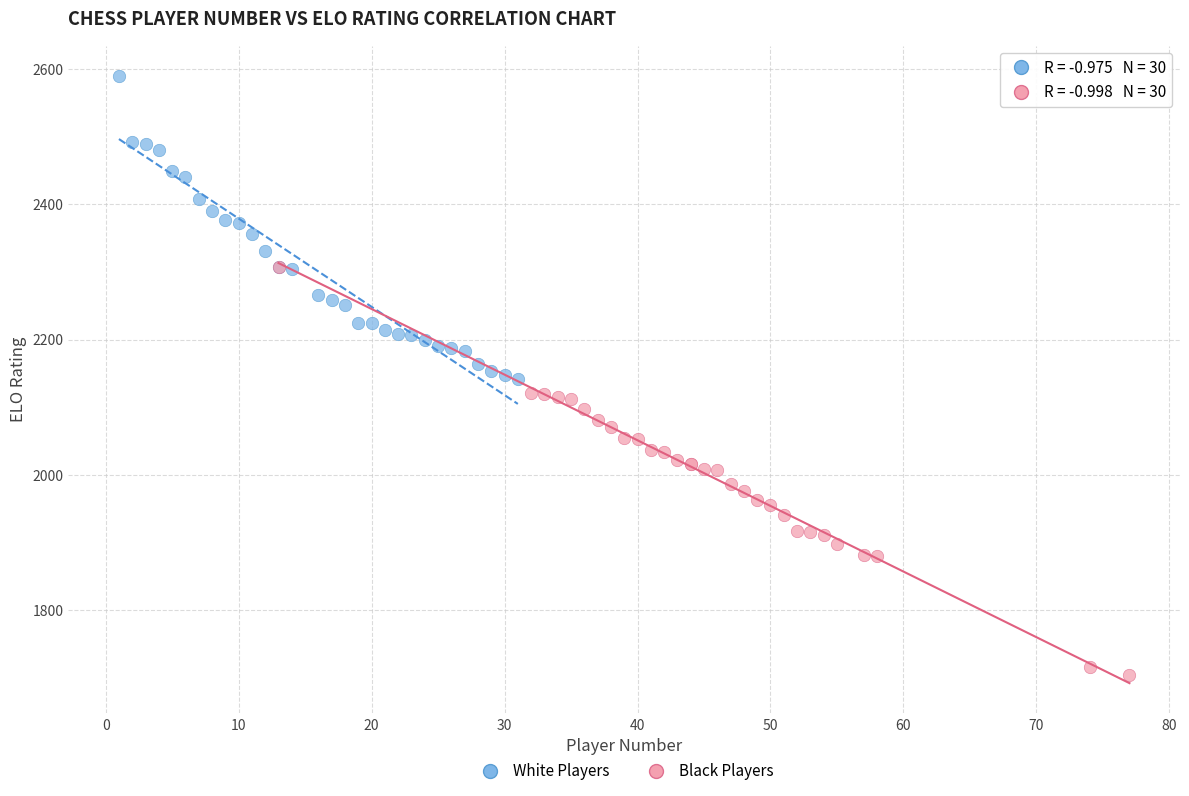

Which series has the largest Y range (max minus min)?

Black Players